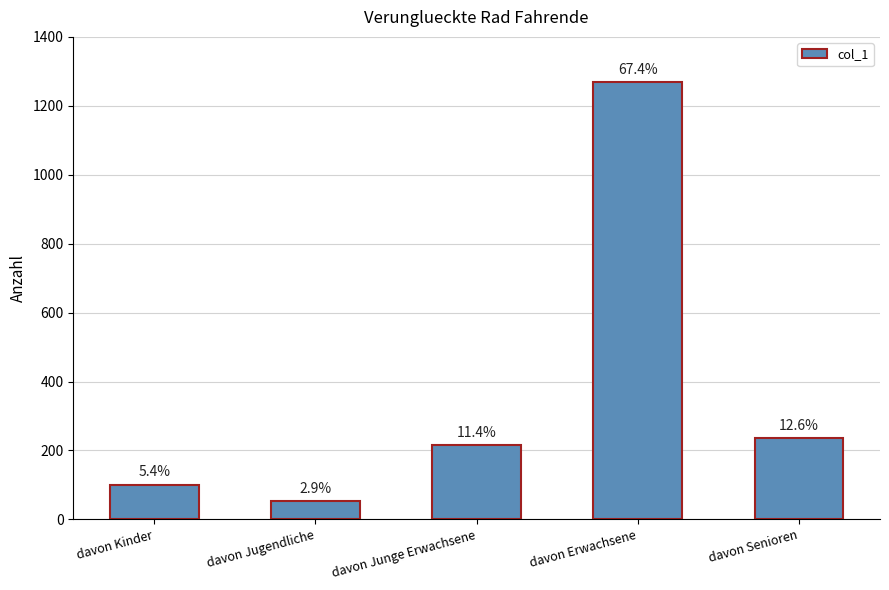

What is the difference between the values at davon Erwachsene and davon Junge Erwachsene?

1053